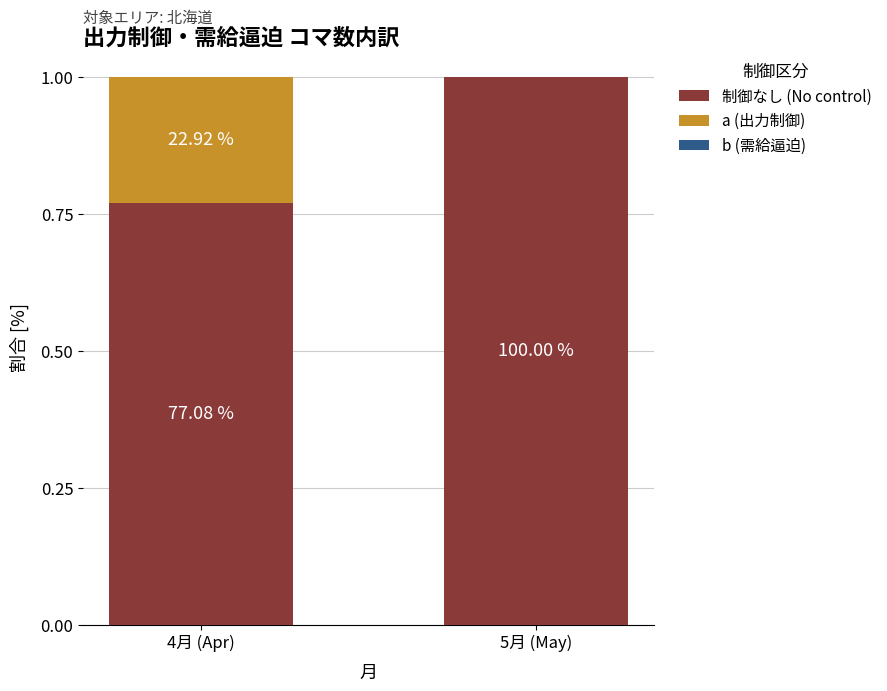

Are the bars grouped side by side (vs. stacked)?

No